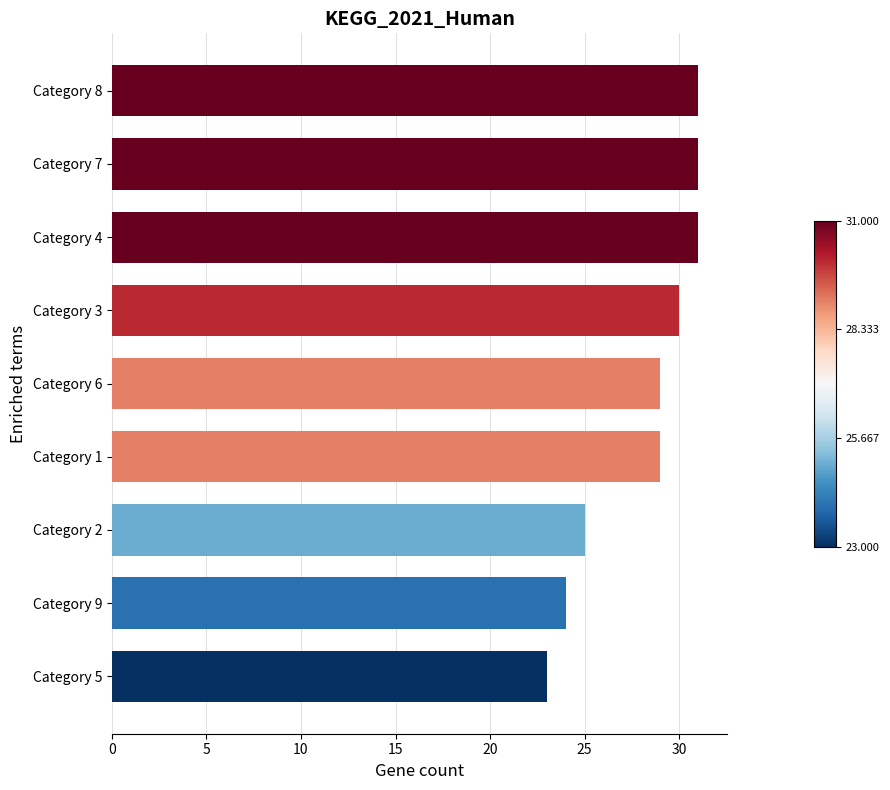

What is the change in value from Category 3 to Category 7?

+1